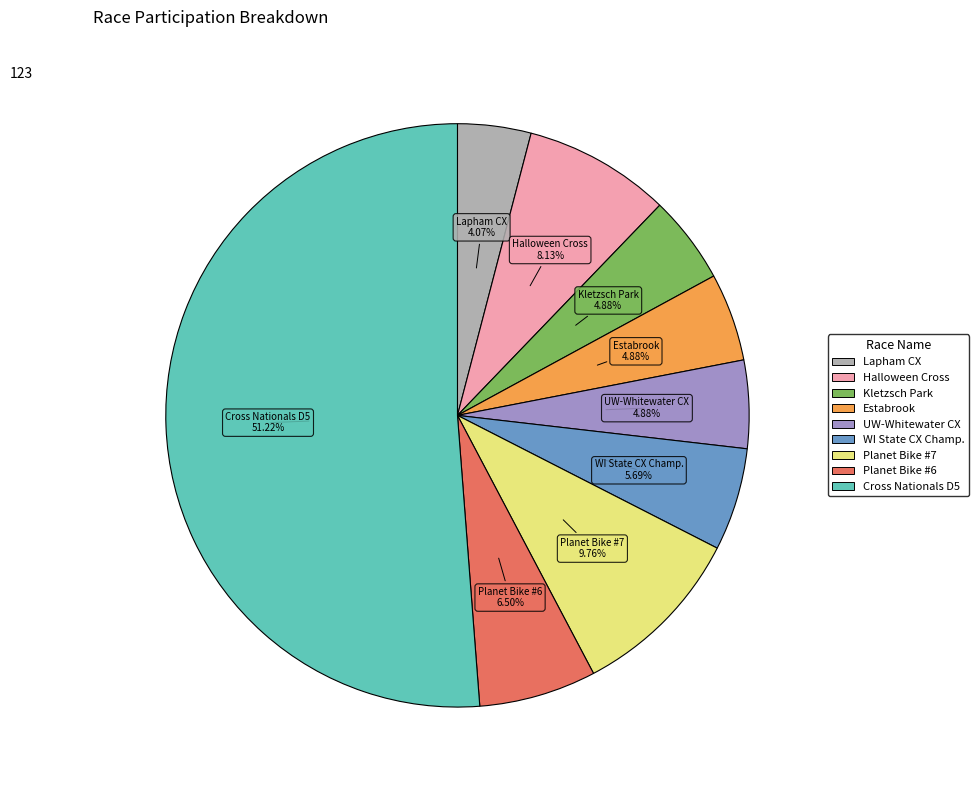

Is there a majority slice in this chart?

Yes